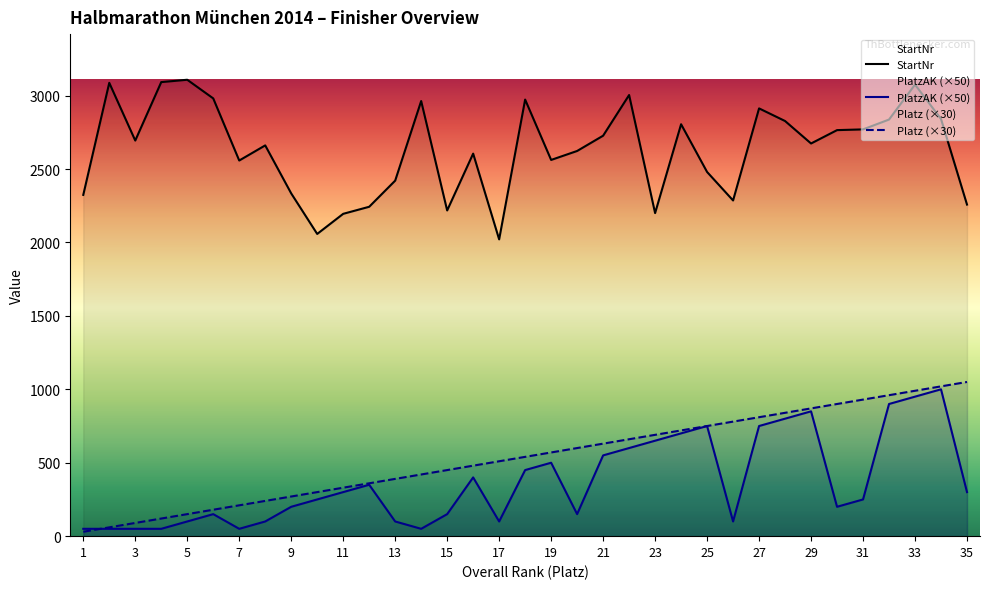

What is the spread (max minus min) of values at 19?

2062